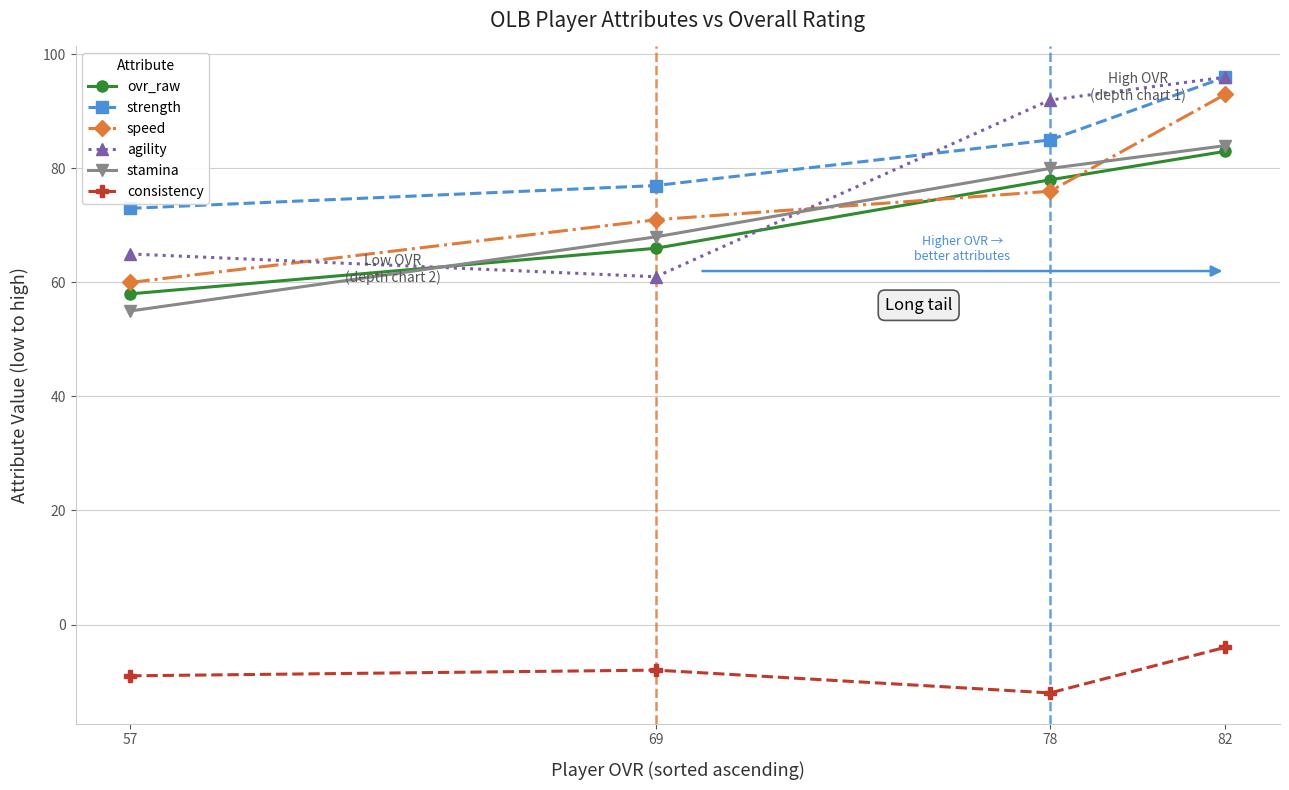

Where is agility nearest to the value 78?

57